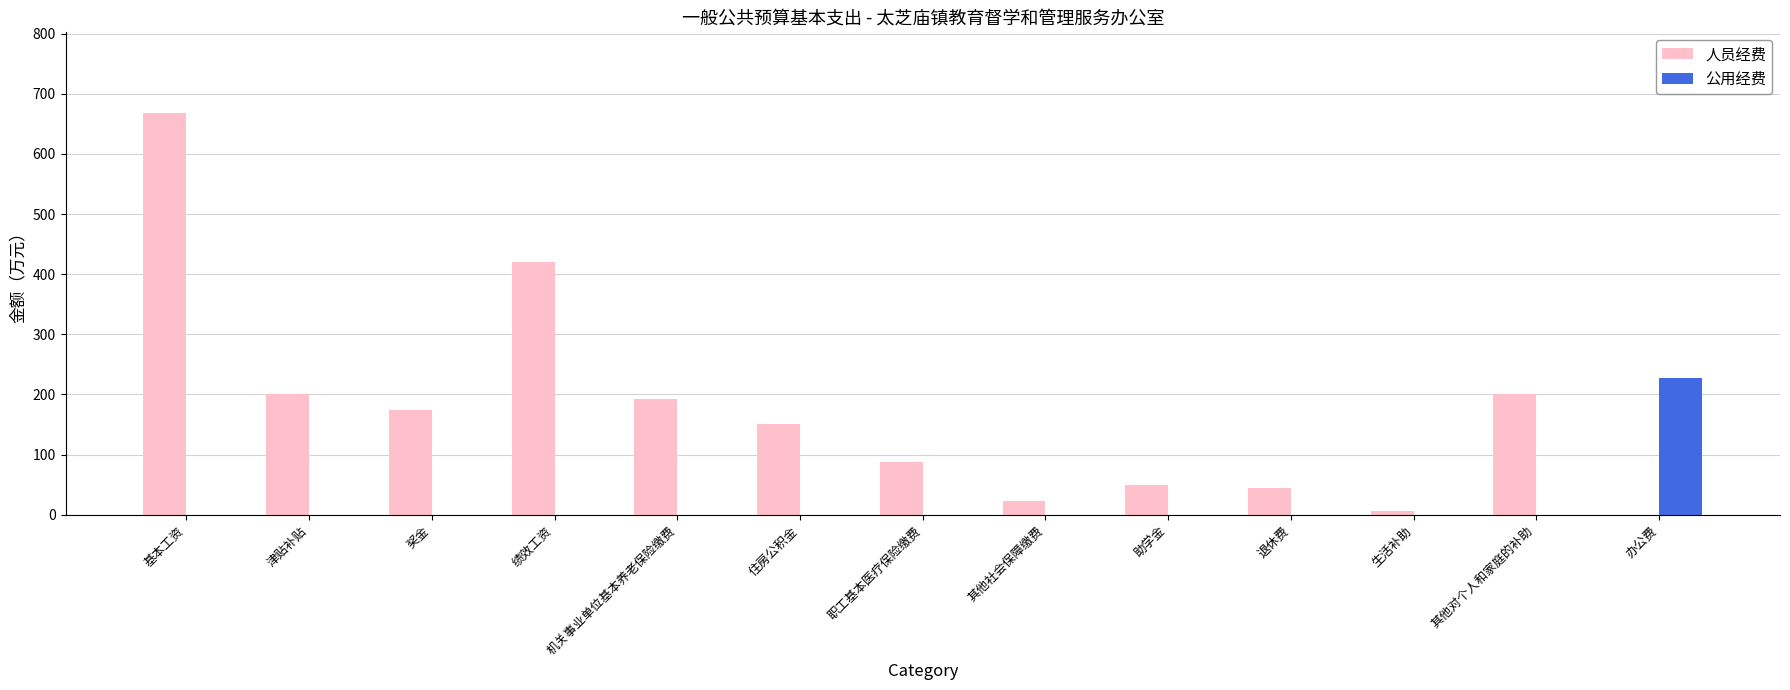

At which category is the sum across all series the highest?

基本工资